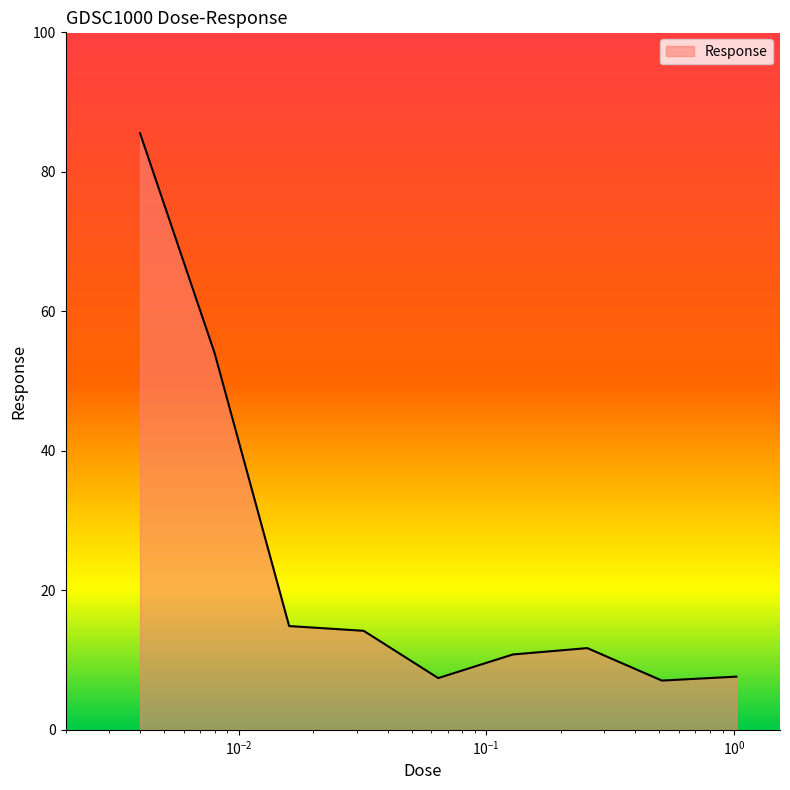

What is the maximum value shown in the chart?

85.5